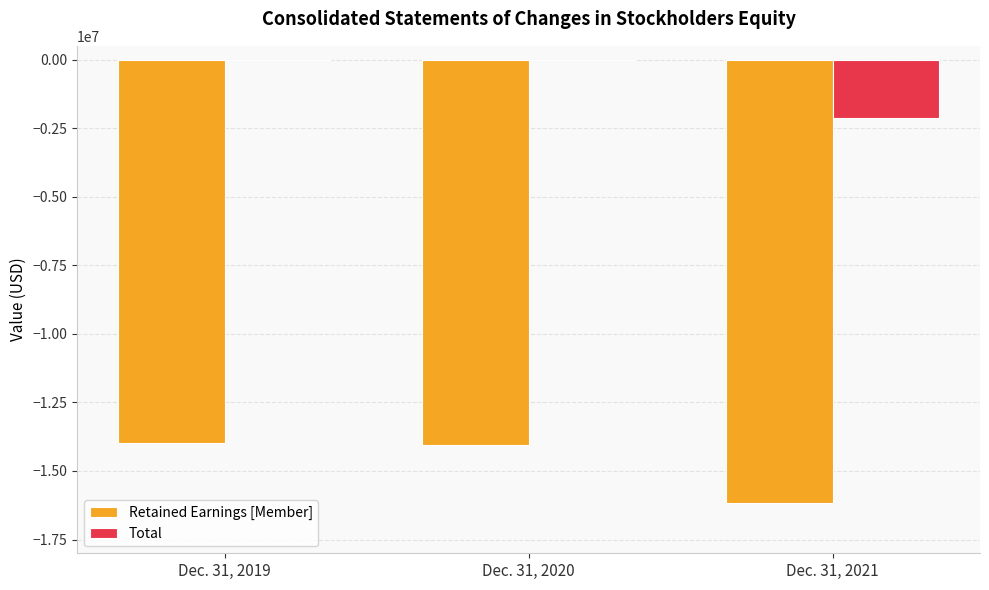

What is the highest value of the Retained Earnings [Member] series?

-13969399